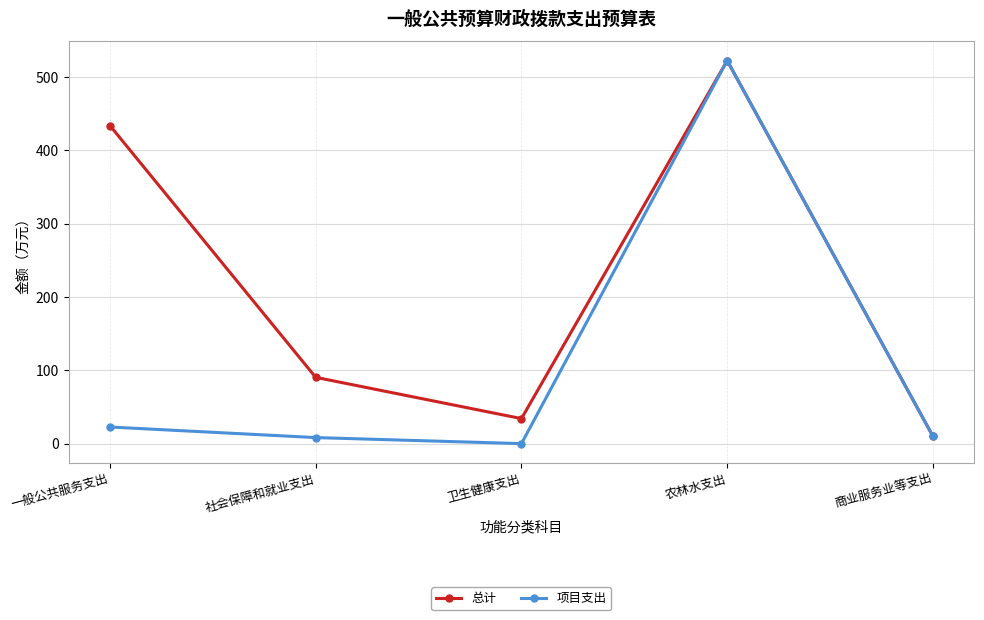

True or false: 项目支出 has more than 0 interior local peaks.

True